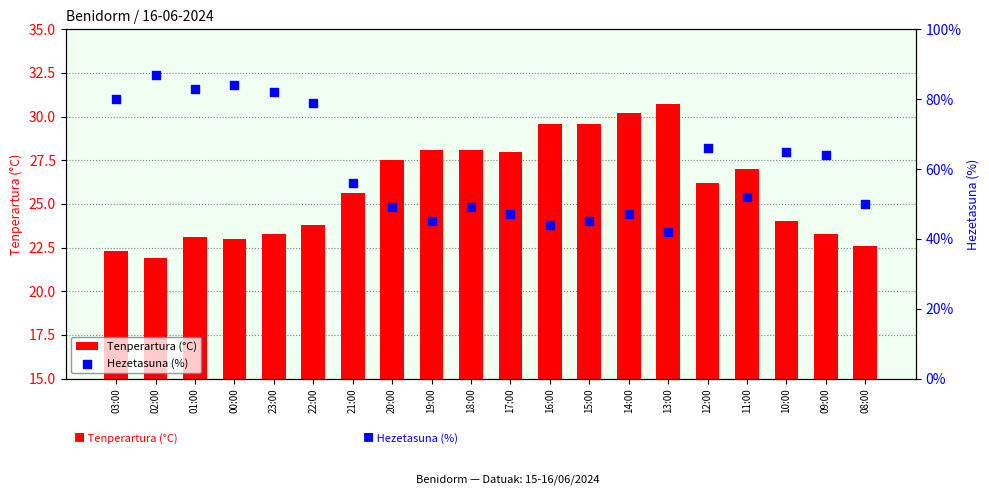

Is the value of Tenperartura (°C) at 08:00 greater than the value of Hezetasuna (%) at 08:00?

No